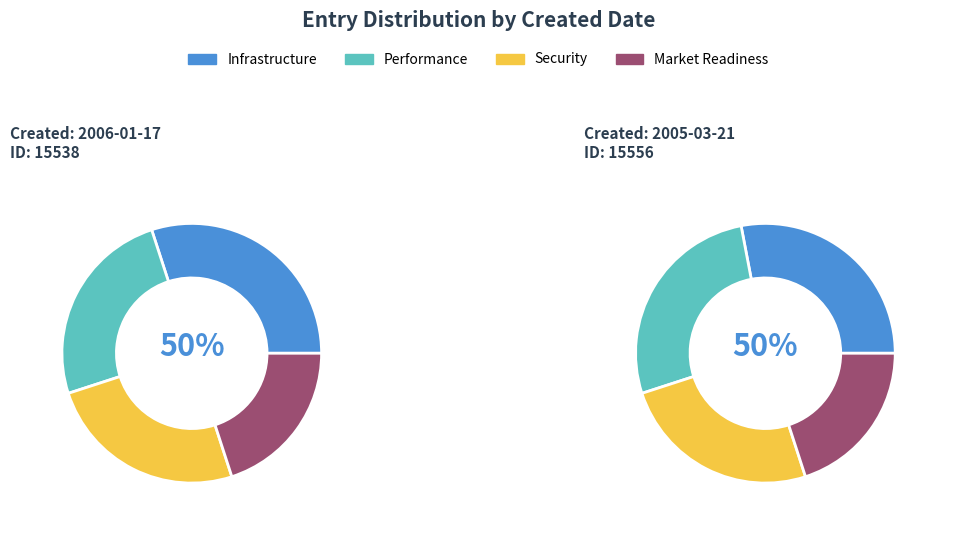

What portion of the pie excludes 2006-01-17?

50.0%